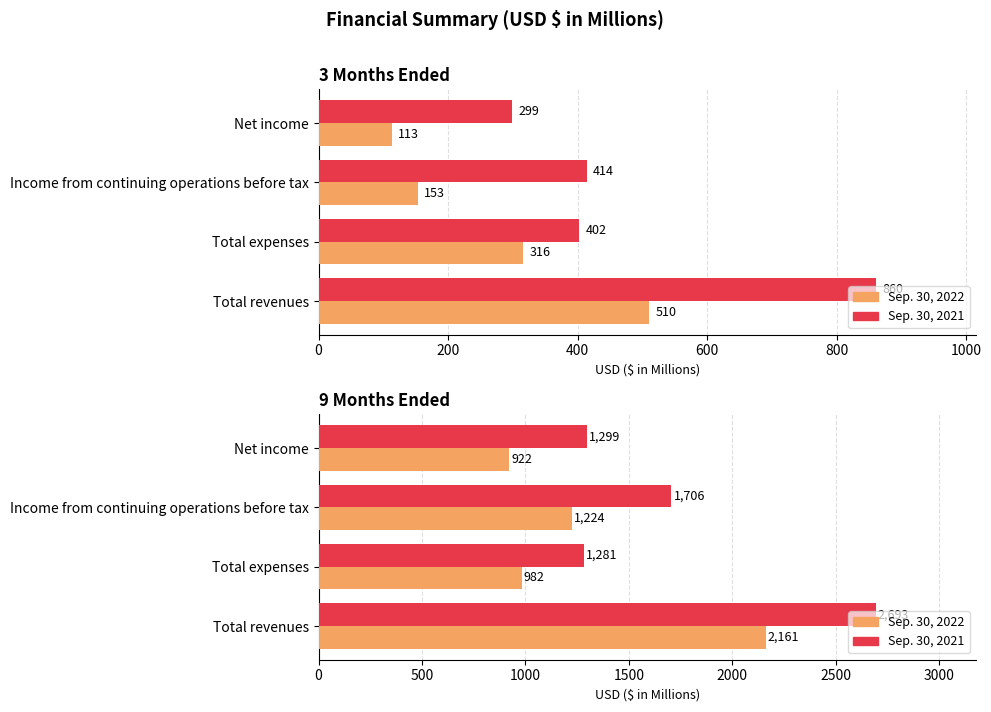

How many bars are there in each group?

2